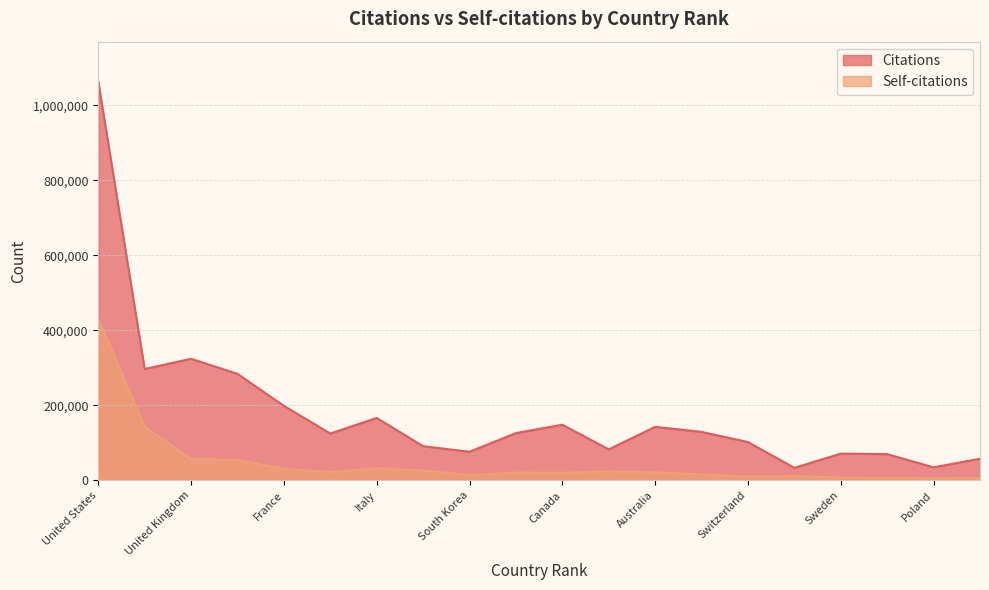

At which category does the chart reach its minimum across all series?

Poland